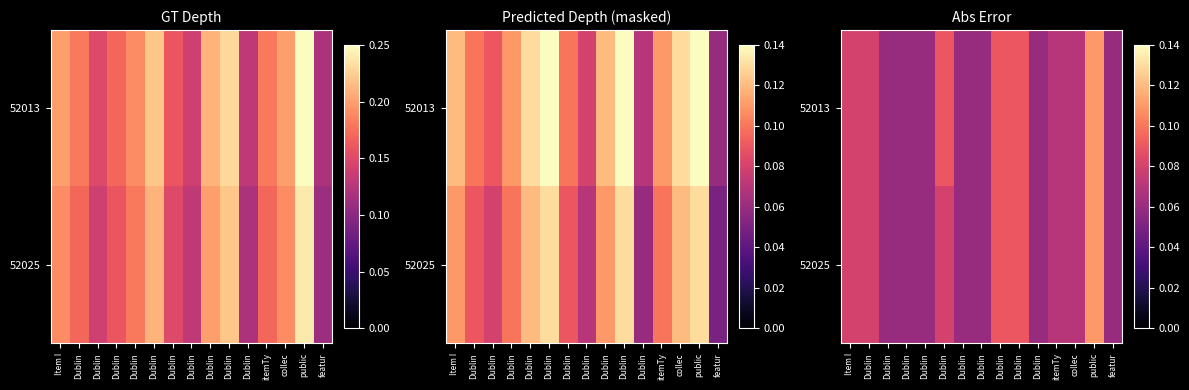

What is the smallest value displayed?

0.1